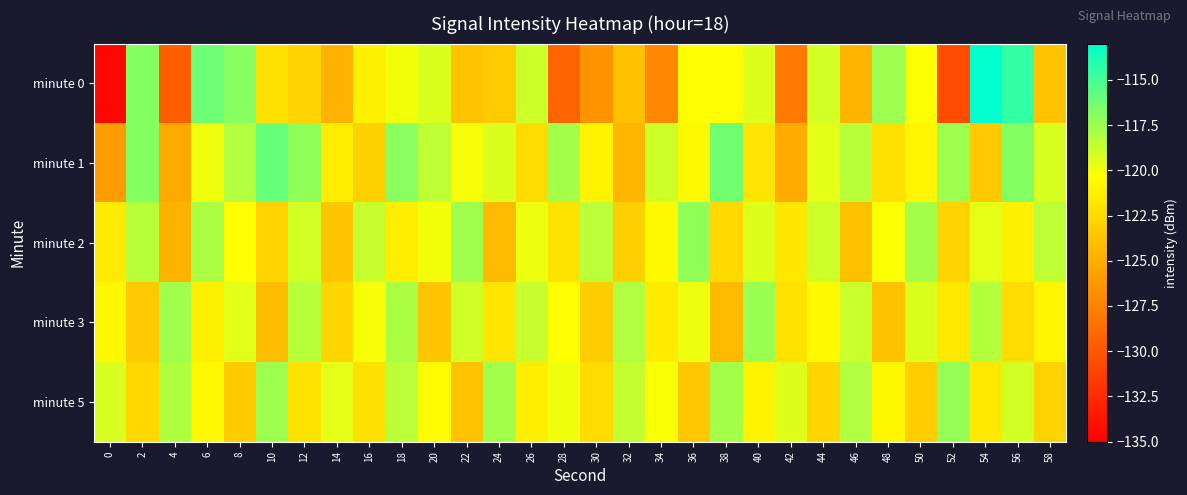

Between 26 and 54, which series saw the biggest shift?

minute 0